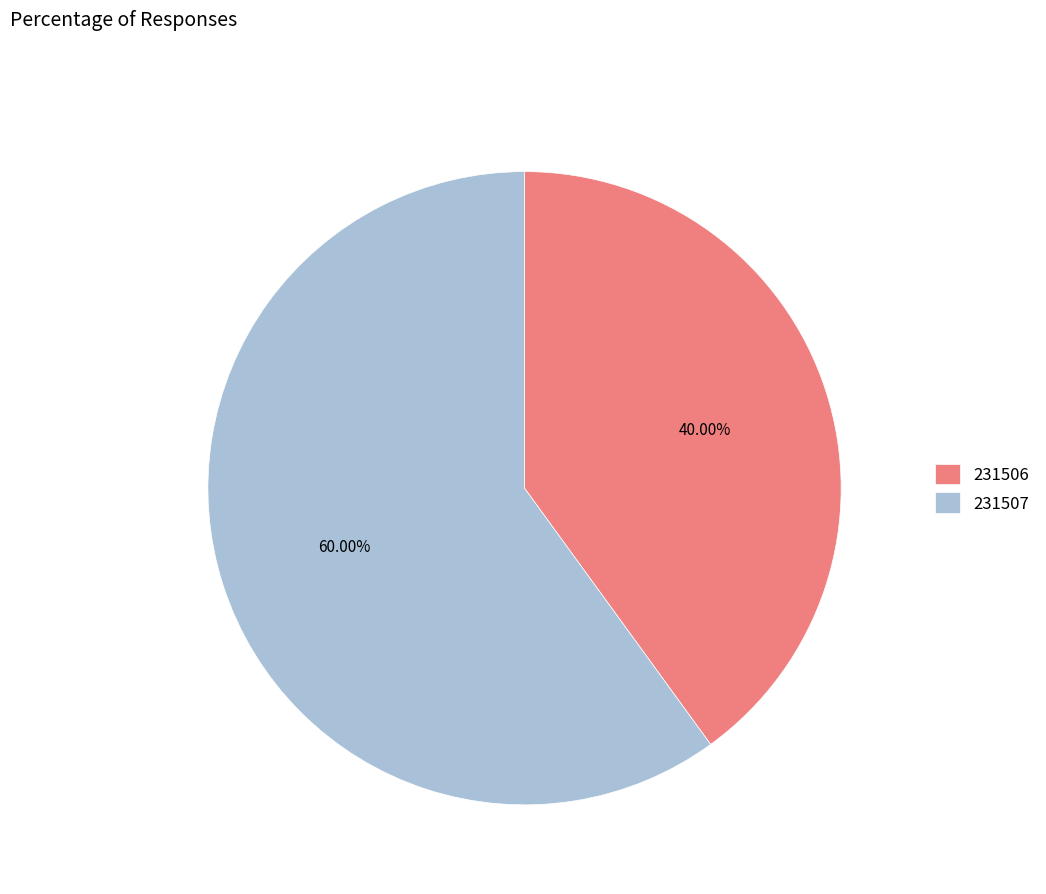

Do 231506 and 231507 together represent more than half of the pie?

Yes